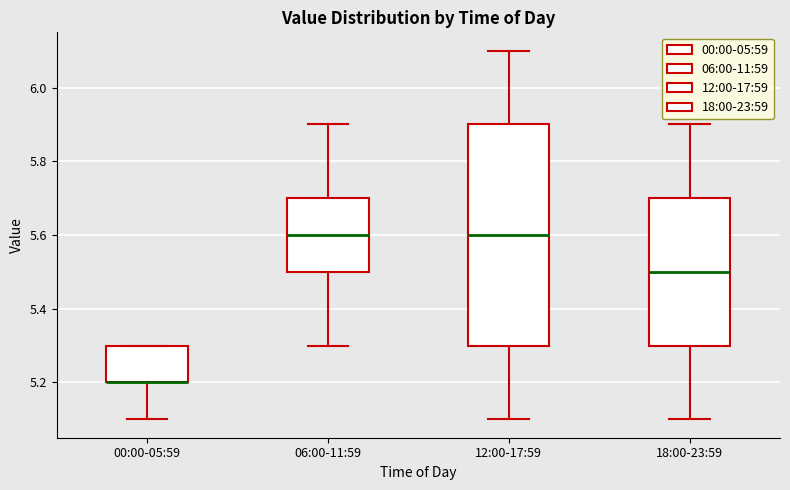

Reading left to right, read every box against the y-axis: the position of its median line, the range the box covers, and the ends of its whiskers. The values are not printed on the chart, so give them approximately, as read against the axis.

00:00-05:59: median 5.2 (drawn on the box's lower edge), box 5.2 to 5.3, whiskers 5.1 to 5.3
06:00-11:59: median 5.6, box 5.5 to 5.7, whiskers 5.3 to 5.9
12:00-17:59: median 5.6, box 5.3 to 5.9, whiskers 5.1 to 6.1
18:00-23:59: median 5.5, box 5.3 to 5.7, whiskers 5.1 to 5.9